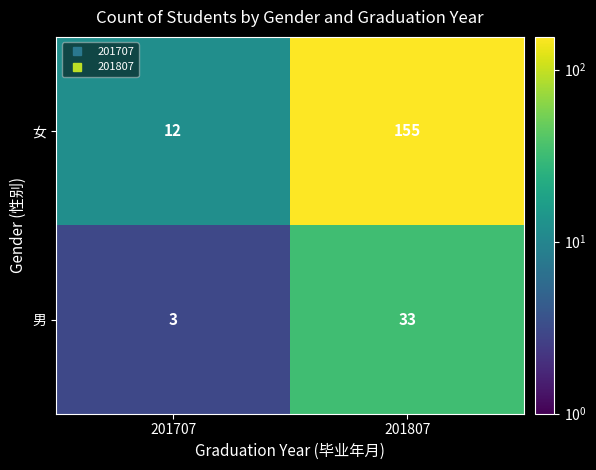

At which category is the sum across all series the highest?

201807